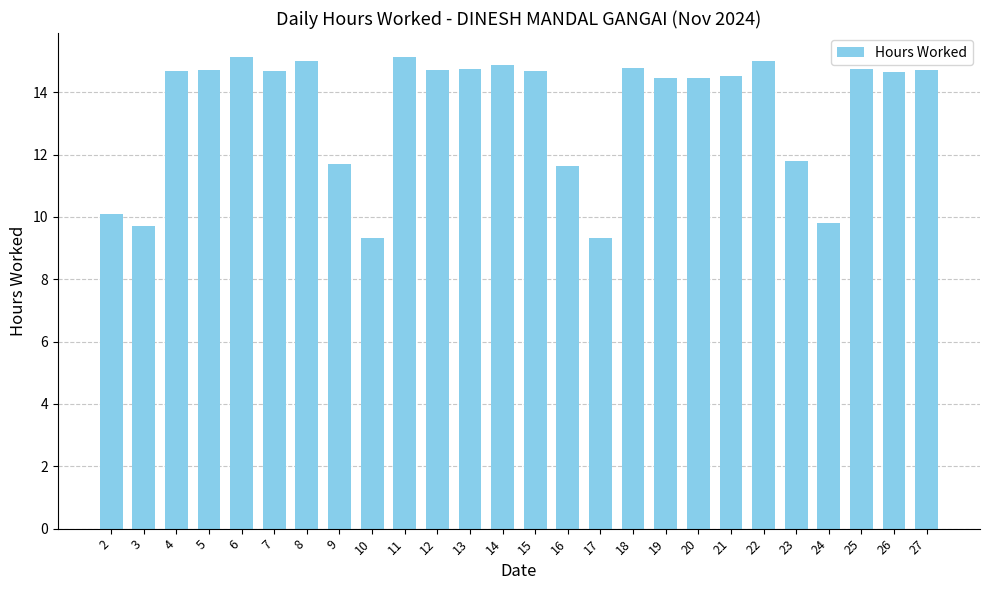

Approximately how many times larger is the value at 23 compared to 16?

1.0